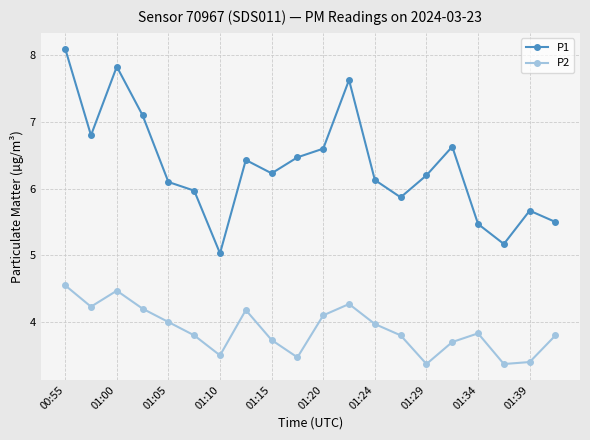

What is the minimum value for P1?

5.0